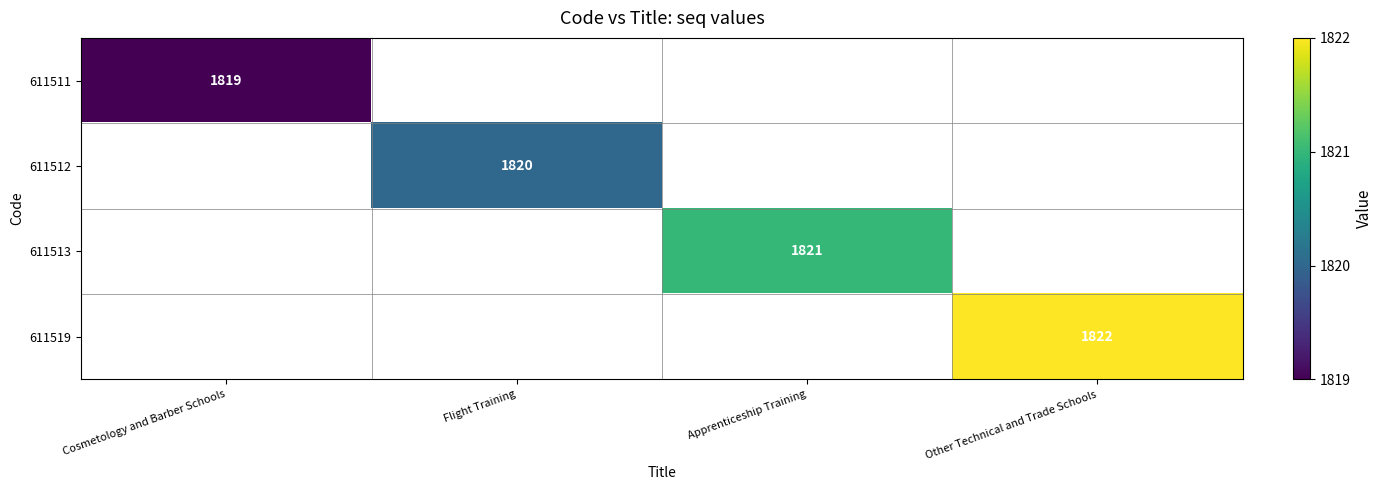

What is the total value across all series at Other Technical and Trade Schools?

7276